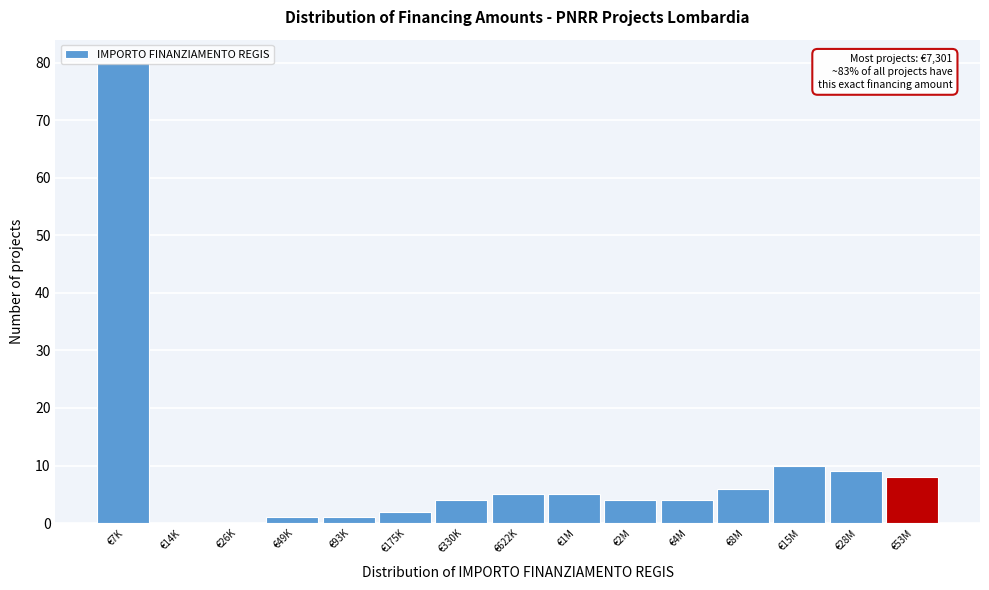

What is the change in value from €26K to €15M?

+10